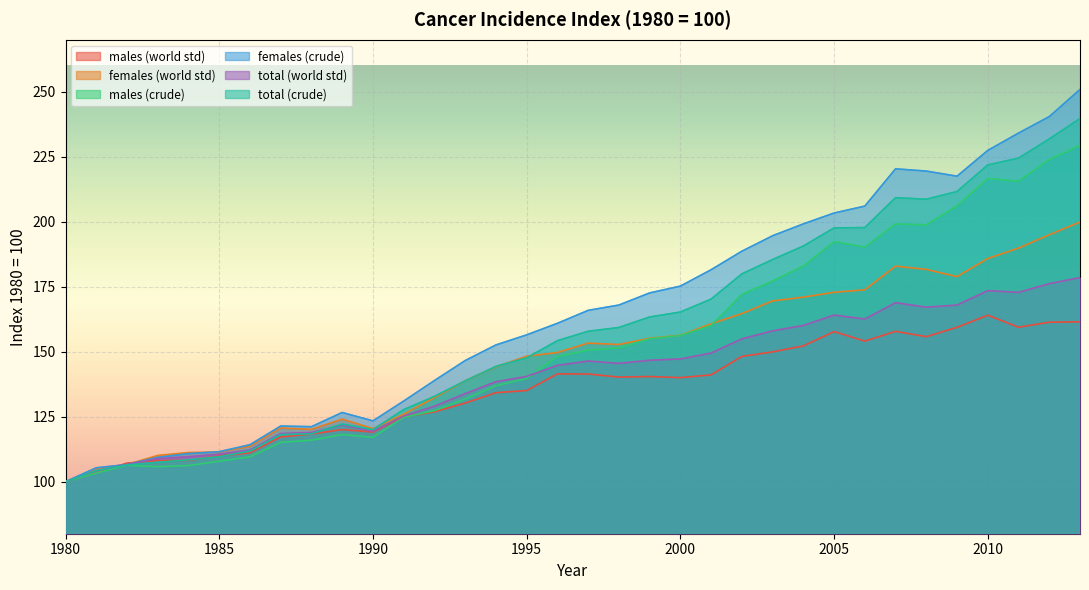

Between 1999 and 2005, which is larger?

2005